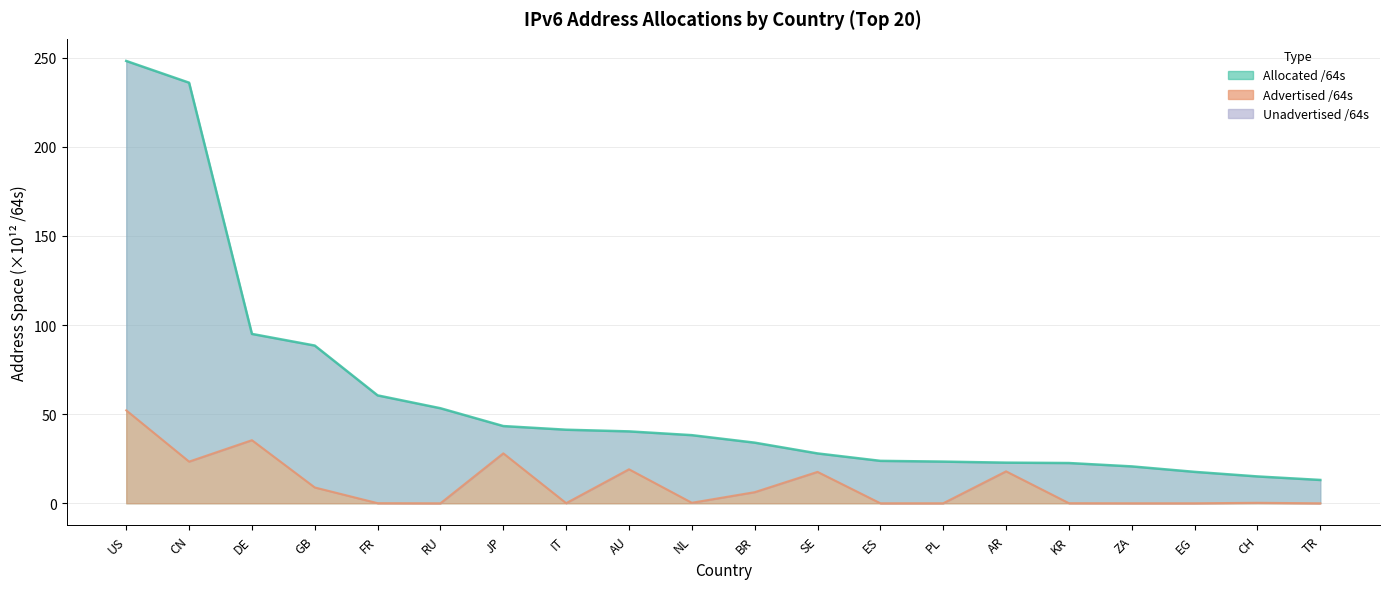

The value of Advertised /64s at PL is 0.0. True or false?

False